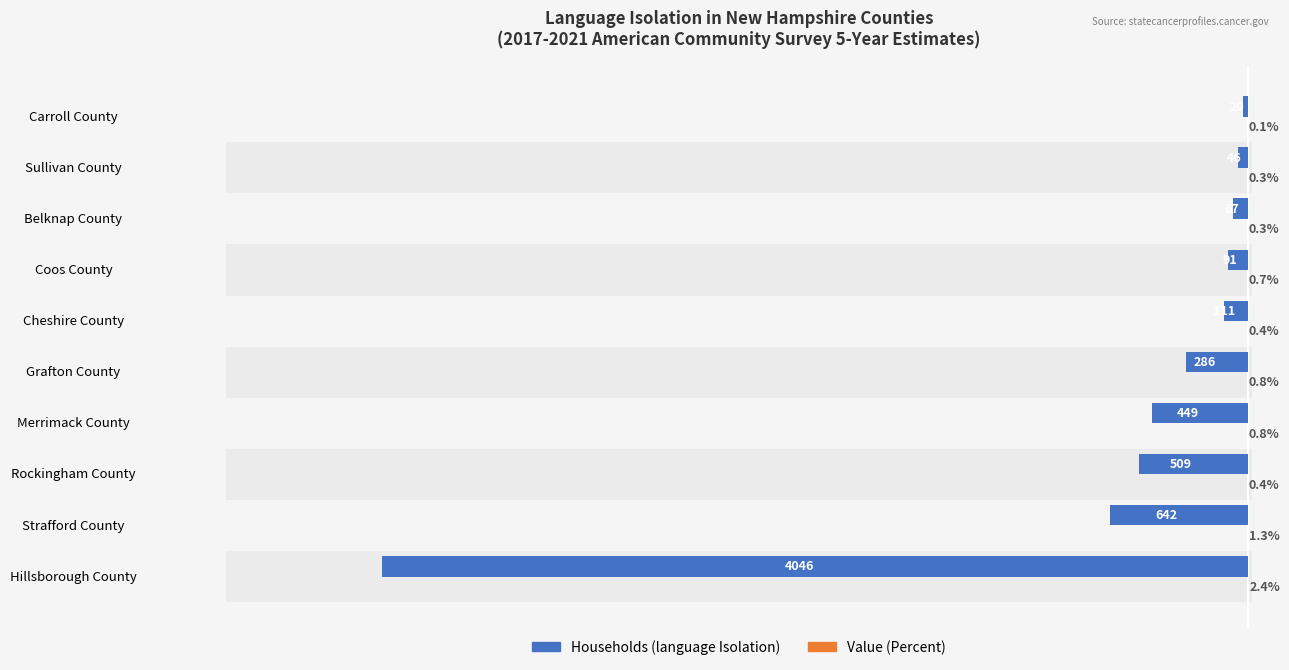

Which series has the largest range (max minus min)?

Households (language Isolation)